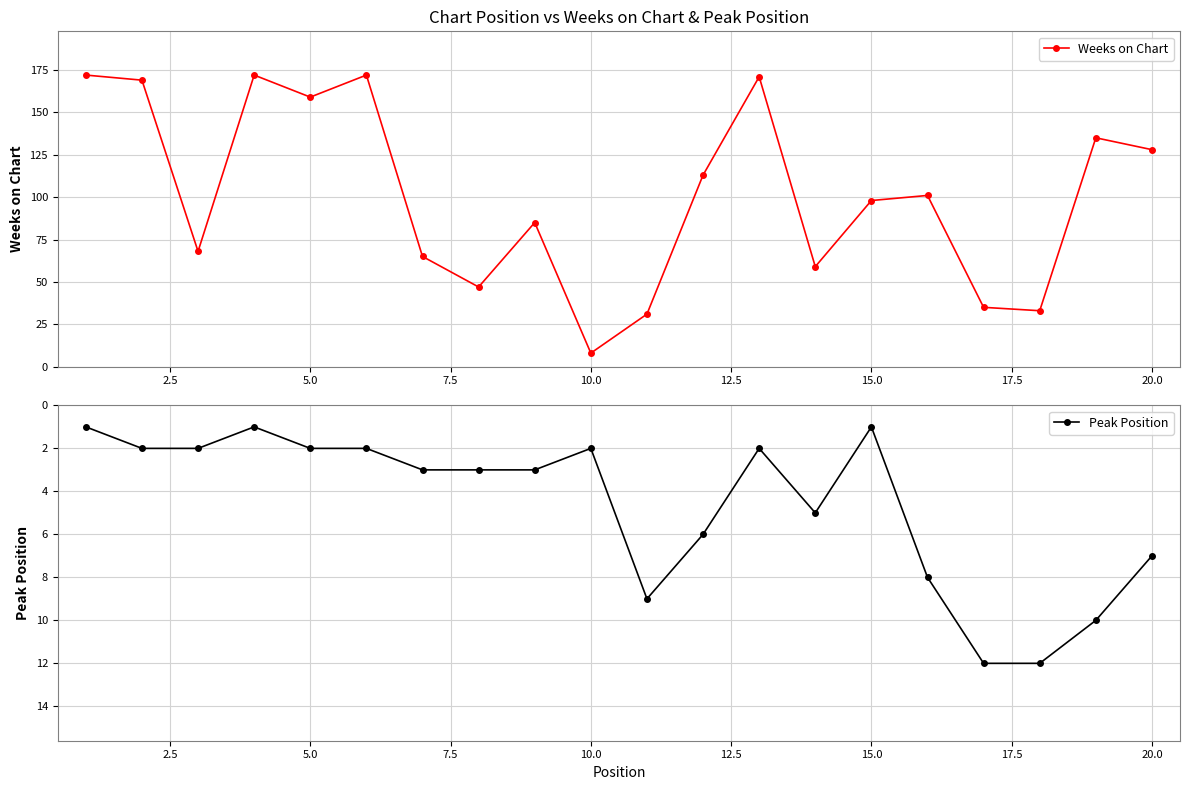

Is this an area chart (filled region under the line)?

No